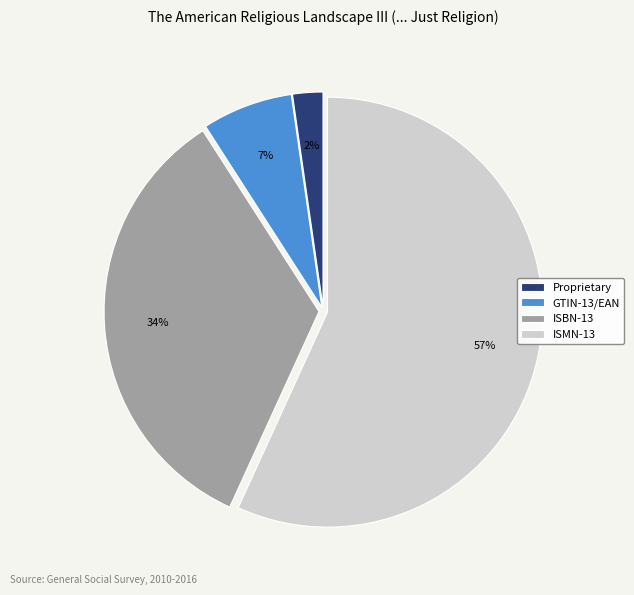

What is the ratio of the value at Proprietary to the value at GTIN-13/EAN?

0.3